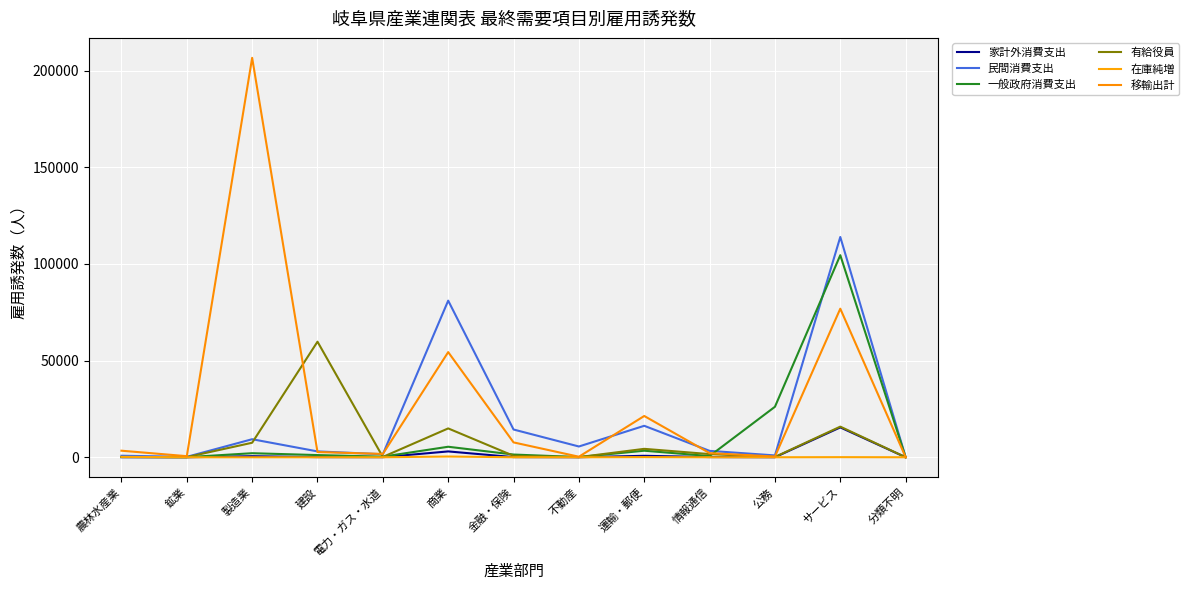

What is the sum of the 家計外消費支出 values at 電力・ガス・水道 and 製造業?

591.1